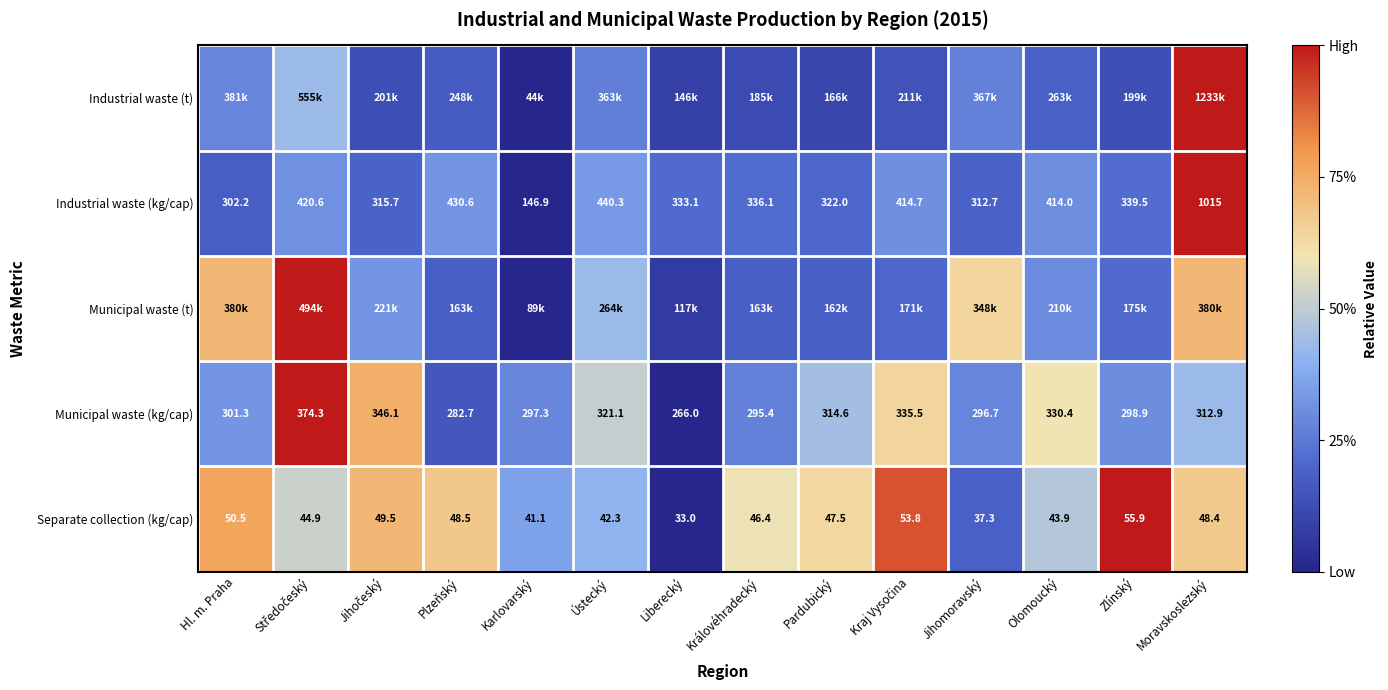

Rank the categories by Separate collection (kg/cap) value from lowest to highest.

Liberecký, Jihomoravský, Karlovarský, Ústecký, Olomoucký, Středočeský, Královéhradecký, Pardubický, Moravskoslezský, Plzeňský, Jihočeský, Hl. m. Praha, Kraj Vysočina, Zlínský